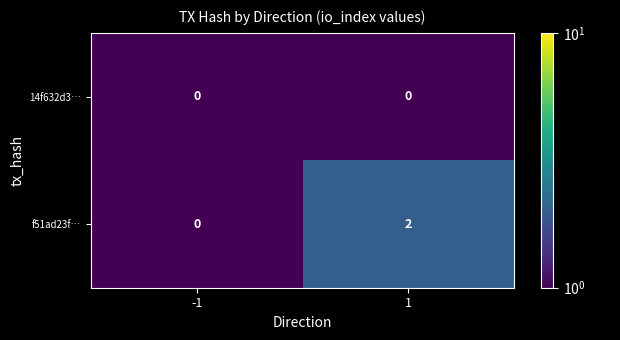

Reading right to left, transcribe all the data shown in this chart.

14f632d3…: 1=0	-1=0
f51ad23f…: 1=2	-1=0